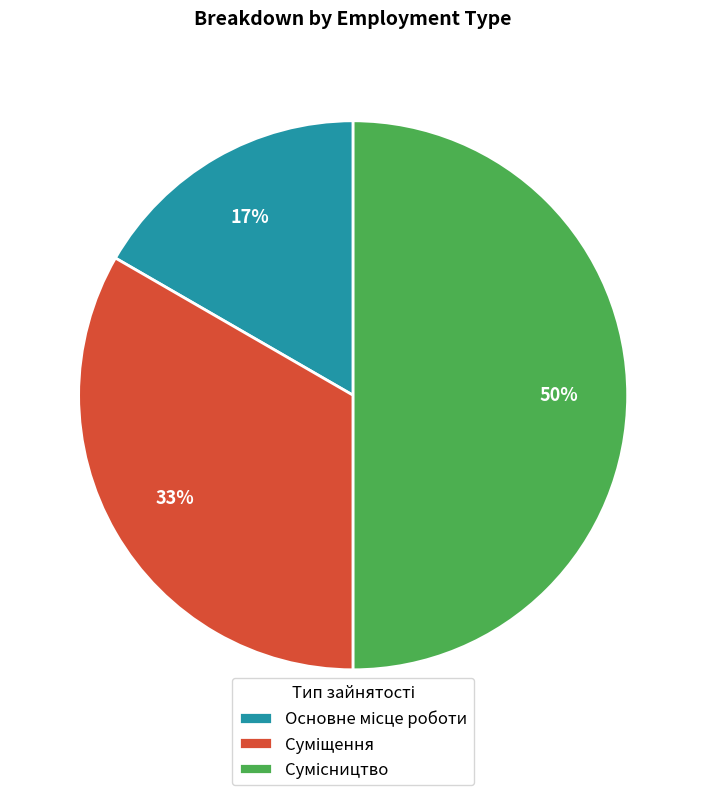

To the nearest percent, what is the difference between the largest and smallest slice percentages?

33%